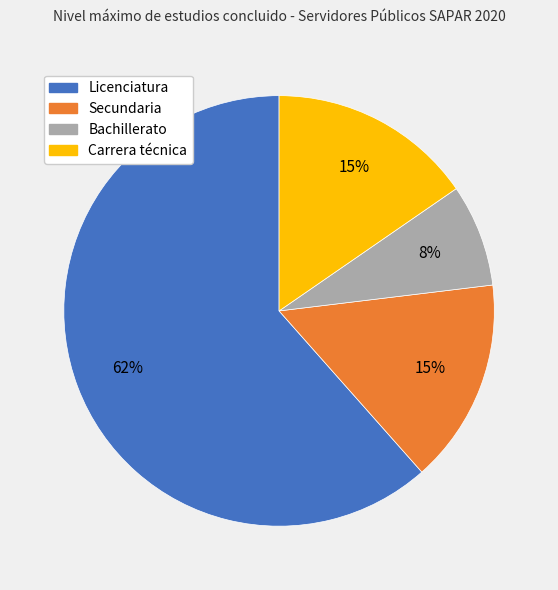

Which category accounts for the majority?

Licenciatura